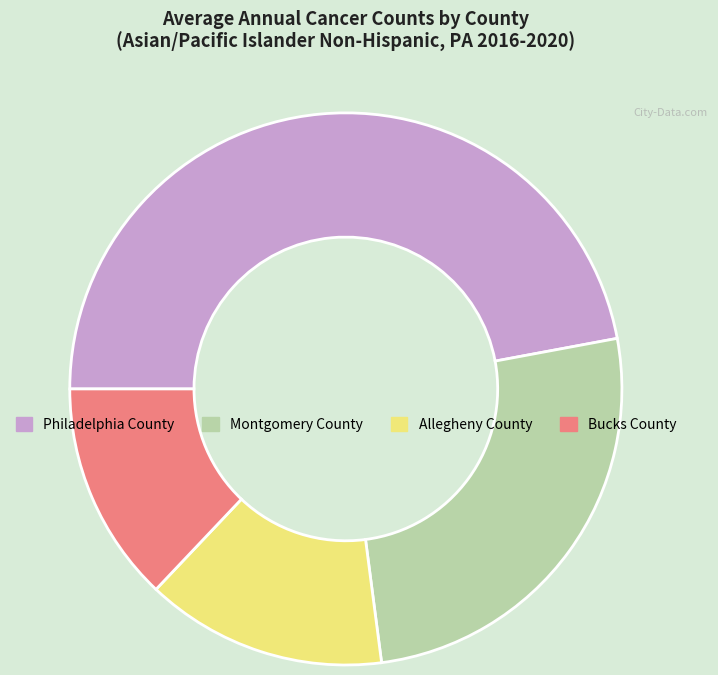

Which category has the smallest portion of the pie?

Bucks County